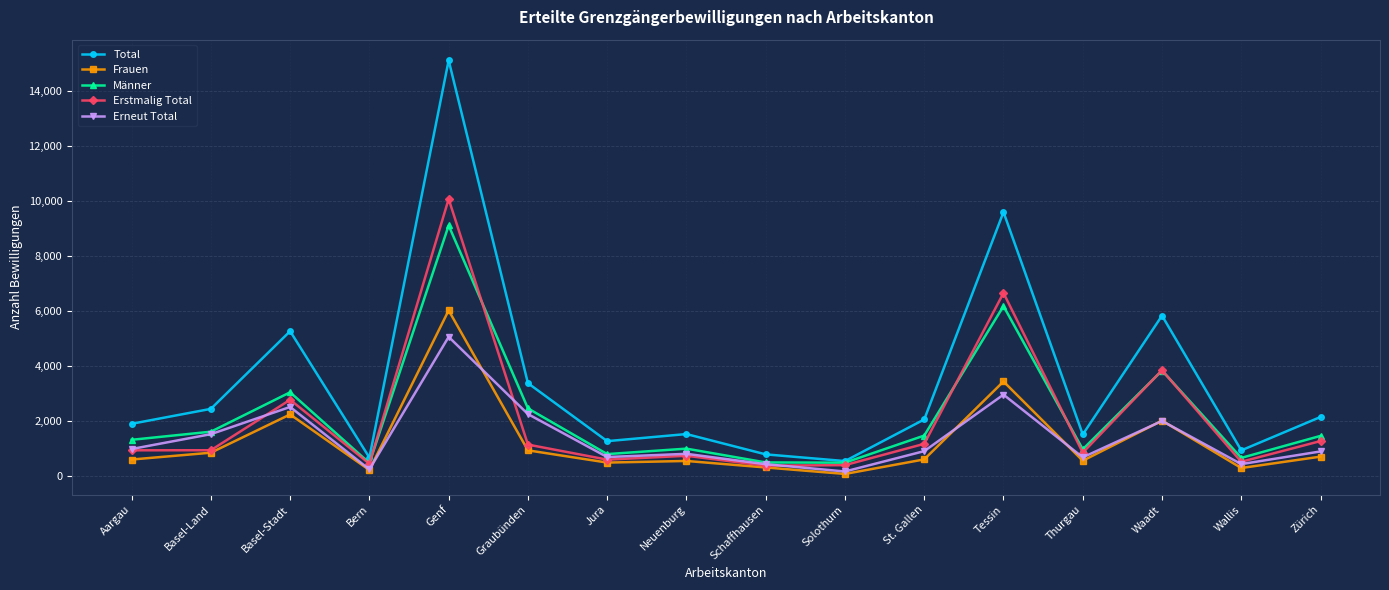

List the series in order of their peak value, lowest first.

Erneut Total, Frauen, Männer, Erstmalig Total, Total